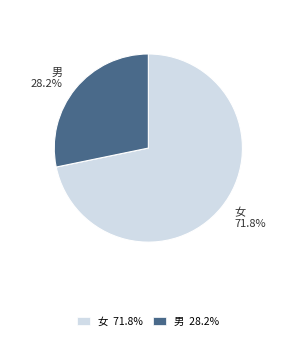

To the nearest percent, what is the difference between the 男 and 女 slice percentages?

44%